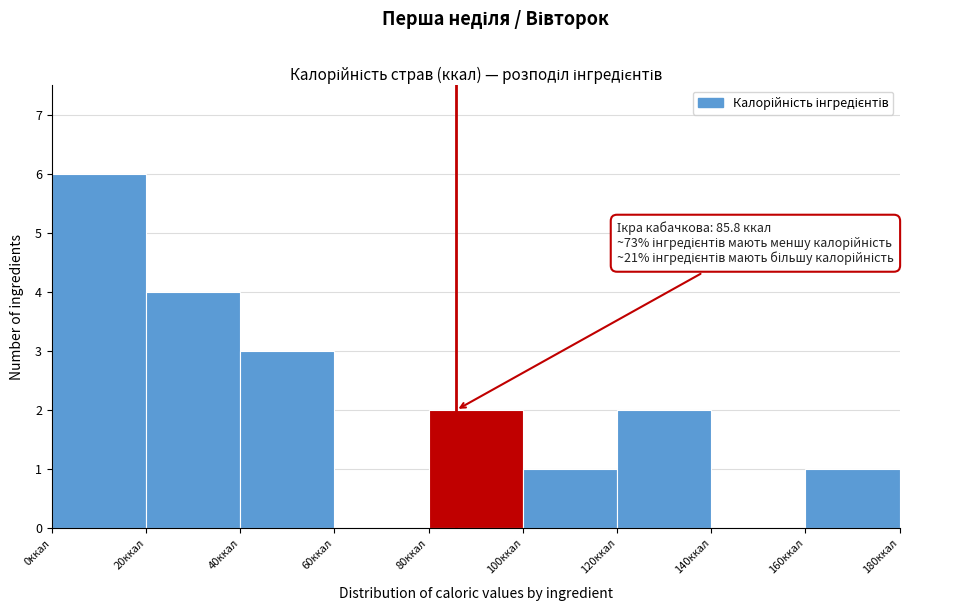

Over which range of the x-axis is the bar tallest?

0 to 20